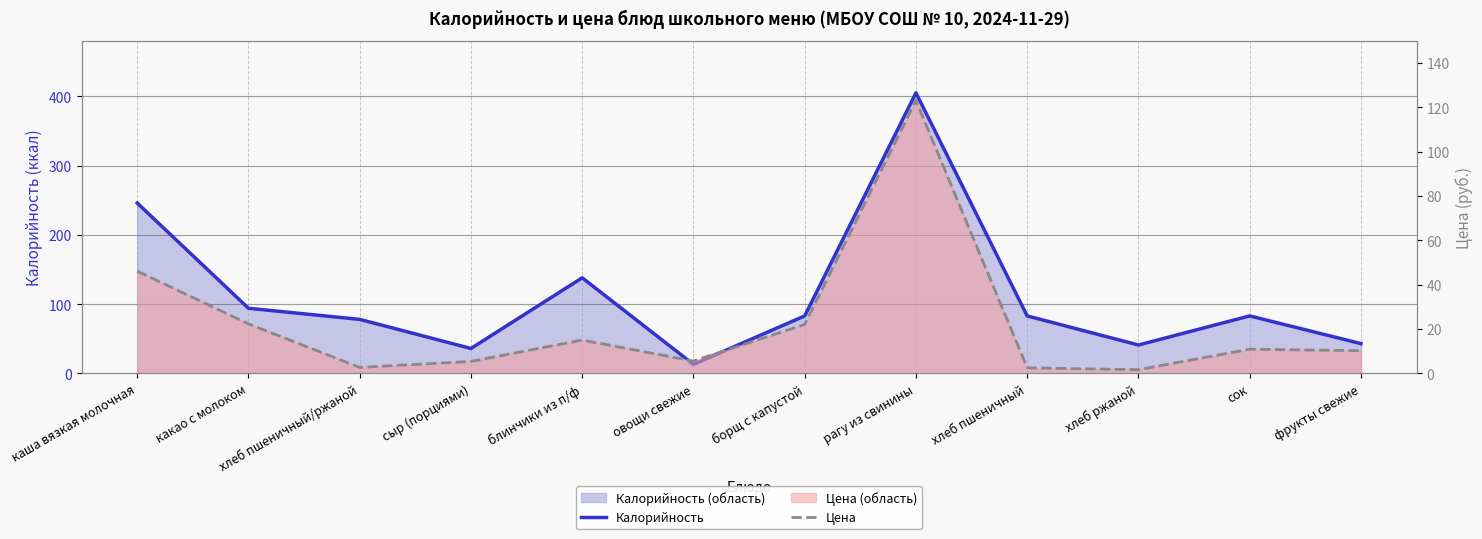

What are all the series names shown in the legend?

Калорийность, Цена